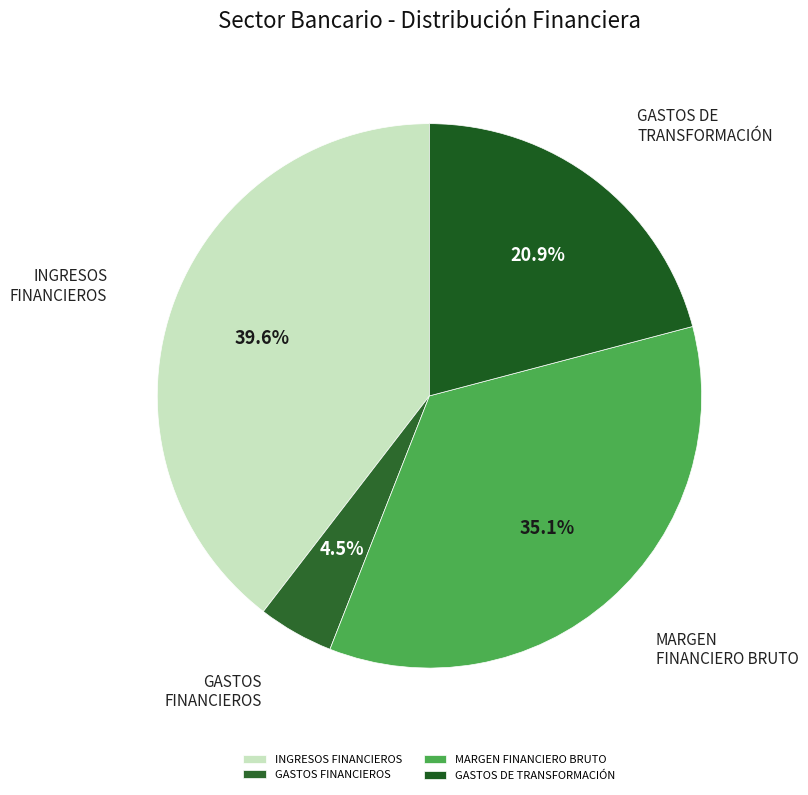

Count the number of slices in the pie.

4